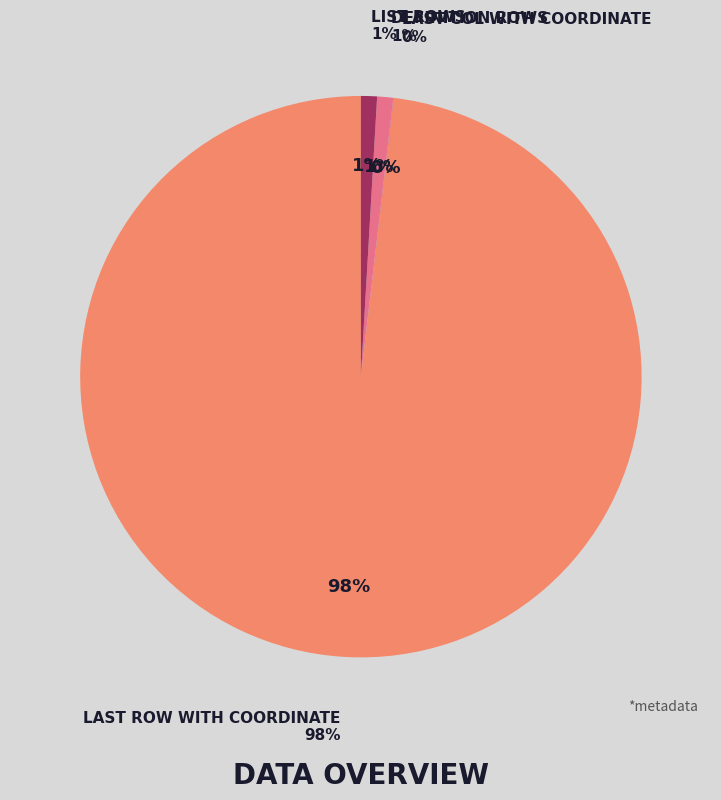

The List rows slice represents 11% of the pie. True or false?

False